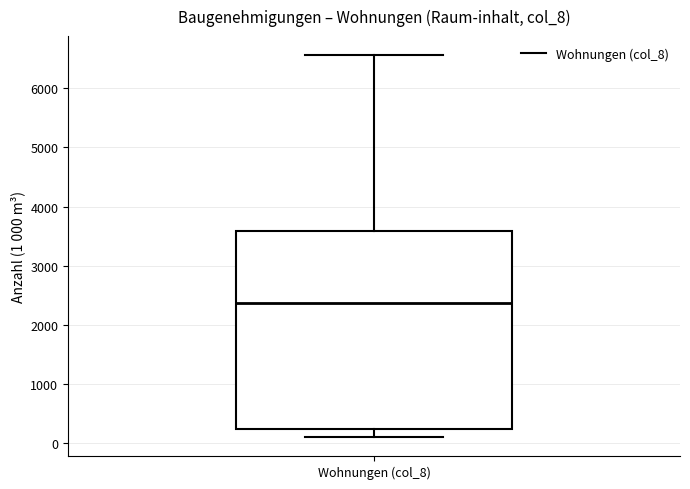

Read this box plot against the y-axis: the position of the median line, the range covered by the box, and the ends of both whiskers. The values are not printed on the chart, so give them approximately, as read against the axis.

median 2400, box 200 to 3600, whiskers 100 to 6600